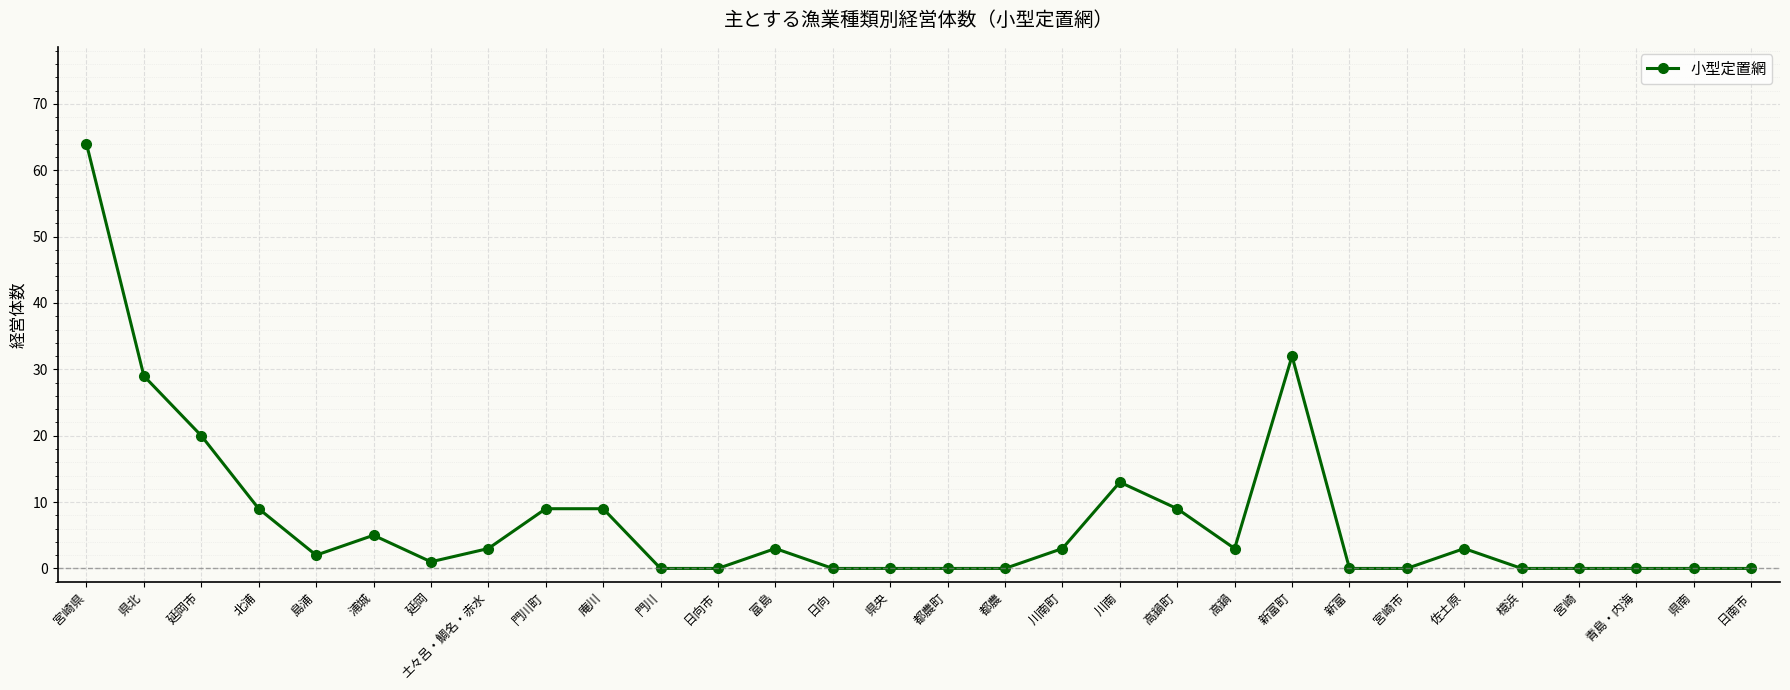

At which category does the data reach its first local valley?

島浦